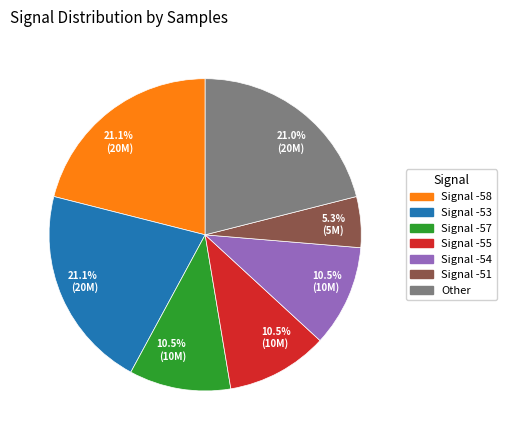

Does any single category account for the majority?

No